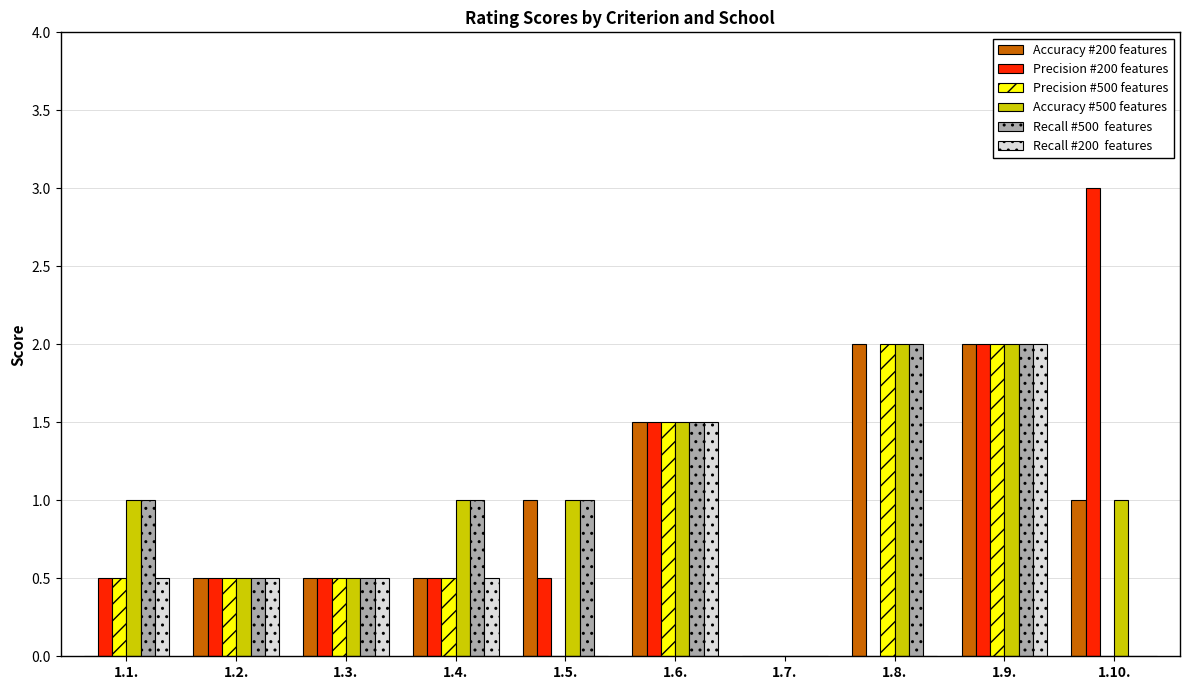

What is the greatest value displayed?

3.0